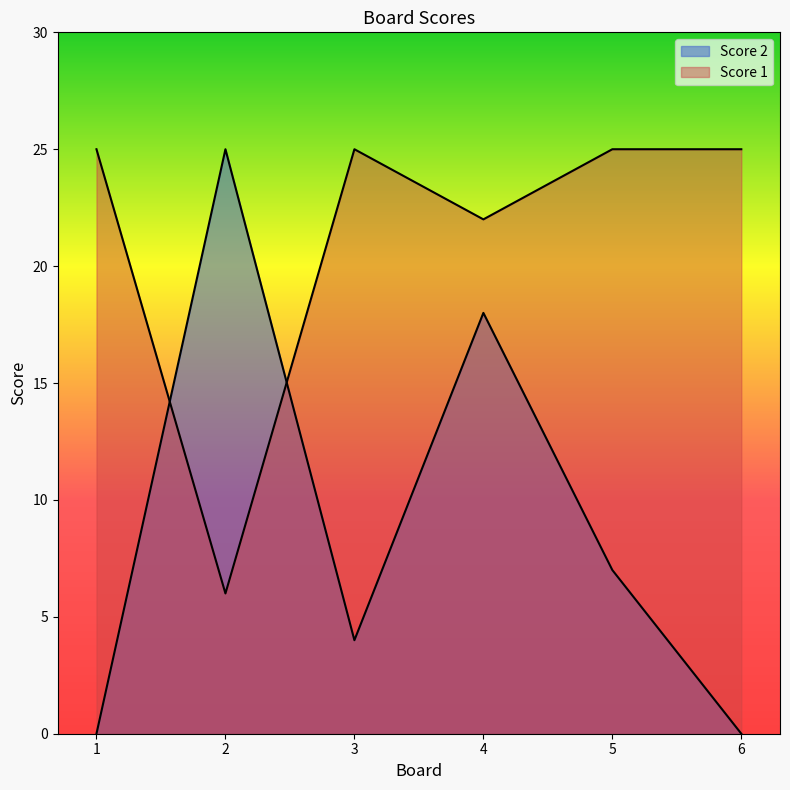

How many times do Score 2 and Score 1 cross each other?

2